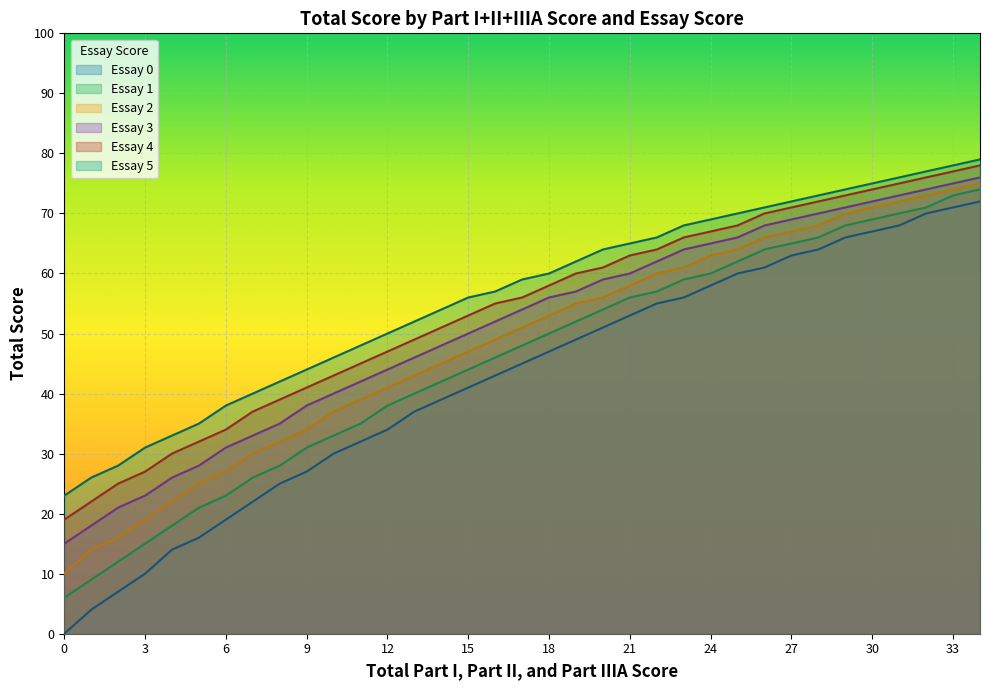

True or false: Essay 3 has a value of 70 at 28.

True